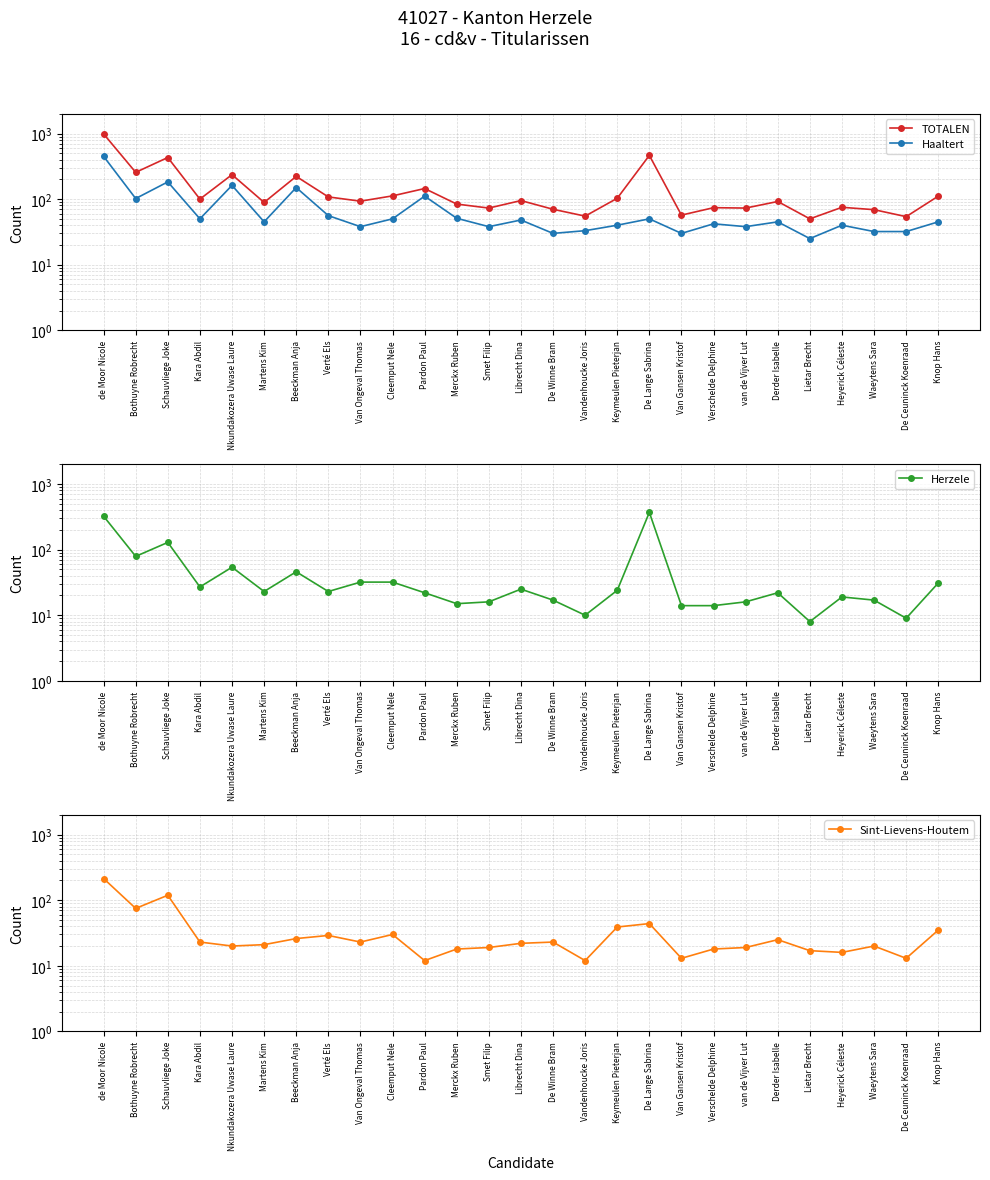

What is the difference between the maximum and minimum values in the Sint-Lievens-Houtem series?

202